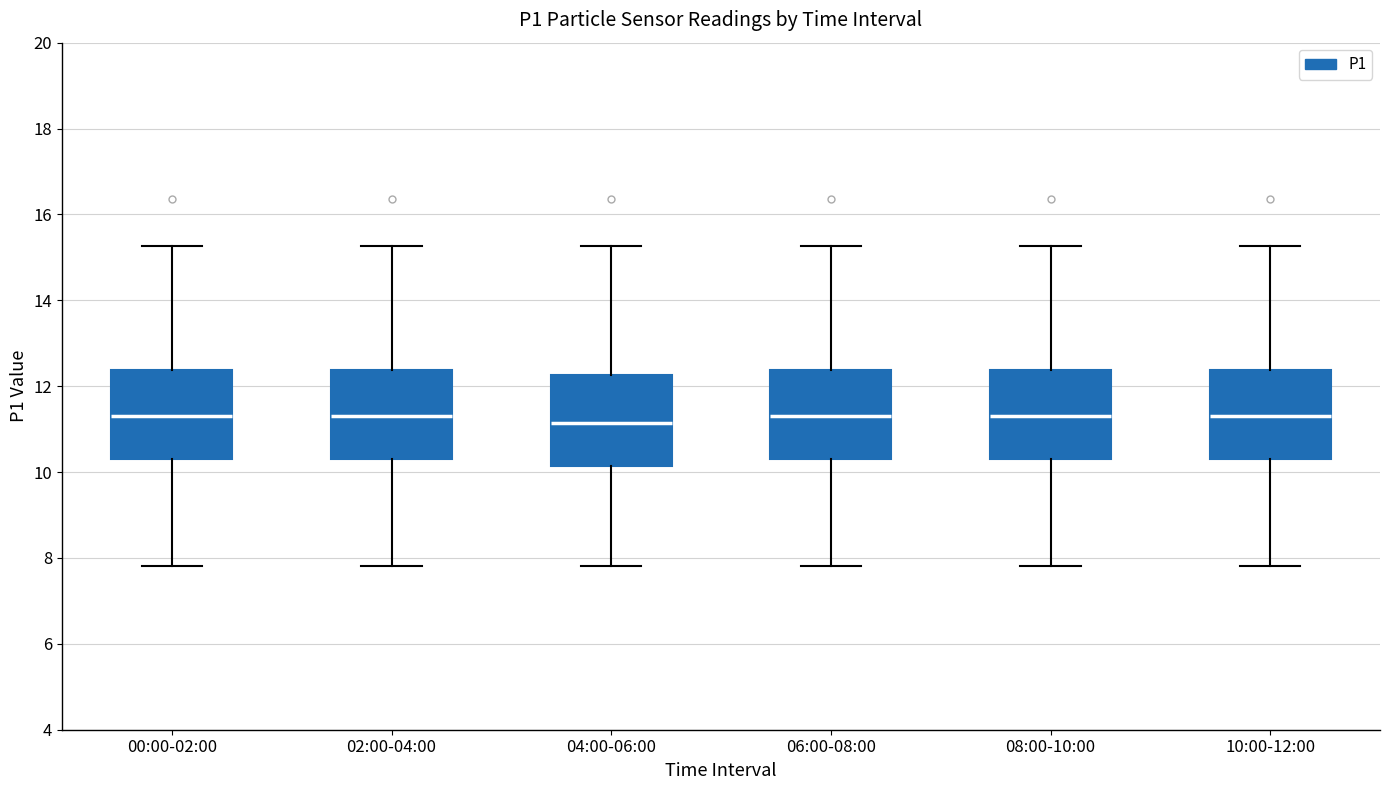

Reading left to right, read every box against the y-axis: the position of its median line, the range the box covers, and the ends of its whiskers. The values are not printed on the chart, so give them approximately, as read against the axis.

00:00-02:00: median 11.4, box 10.4 to 12.4, whiskers 7.8 to 15.2
02:00-04:00: median 11.4, box 10.4 to 12.4, whiskers 7.8 to 15.2
04:00-06:00: median 11.2, box 10.2 to 12.2, whiskers 7.8 to 15.2
06:00-08:00: median 11.4, box 10.4 to 12.4, whiskers 7.8 to 15.2
08:00-10:00: median 11.4, box 10.4 to 12.4, whiskers 7.8 to 15.2
10:00-12:00: median 11.4, box 10.4 to 12.4, whiskers 7.8 to 15.2